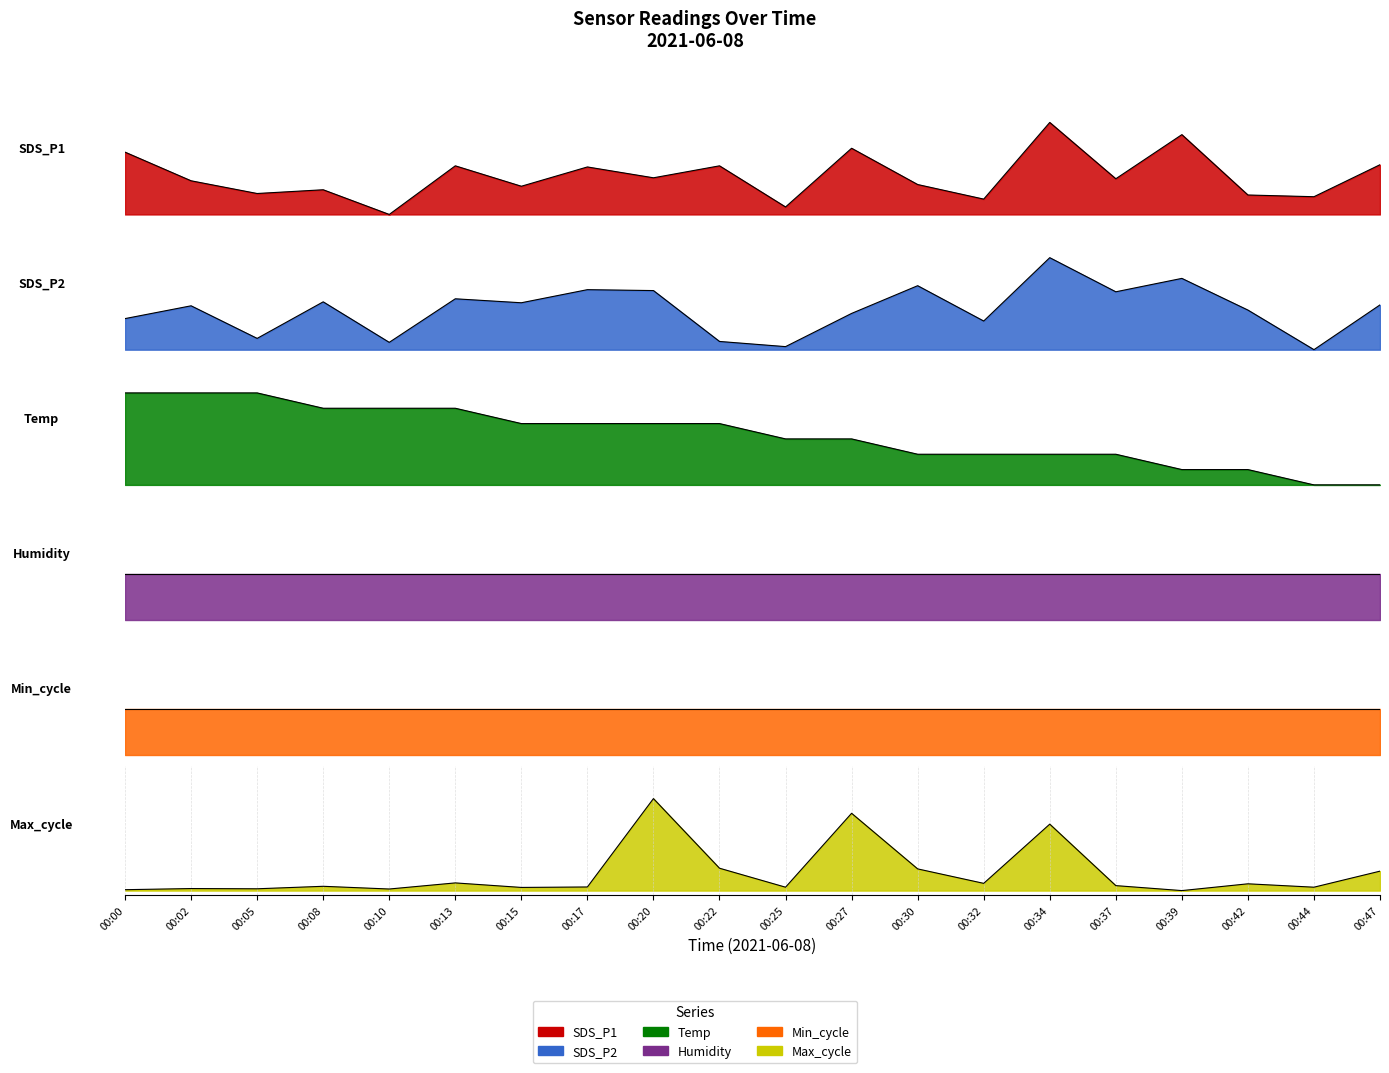

What is the approximate value of SDS_P1 at 00:25?

0.1